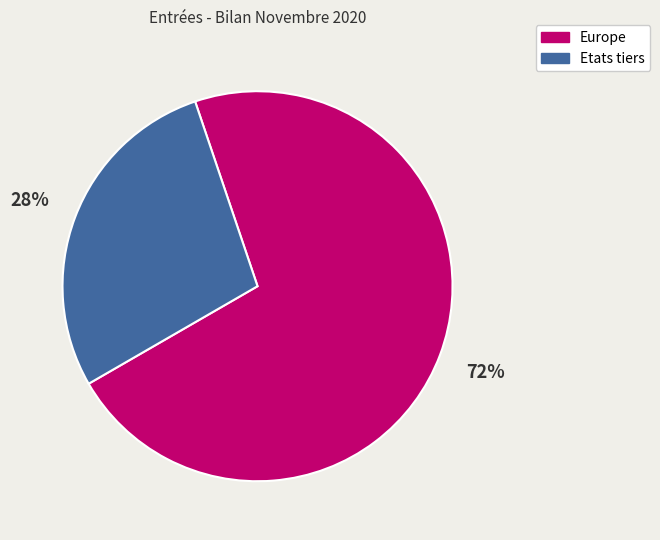

How many segments does this pie chart have?

2